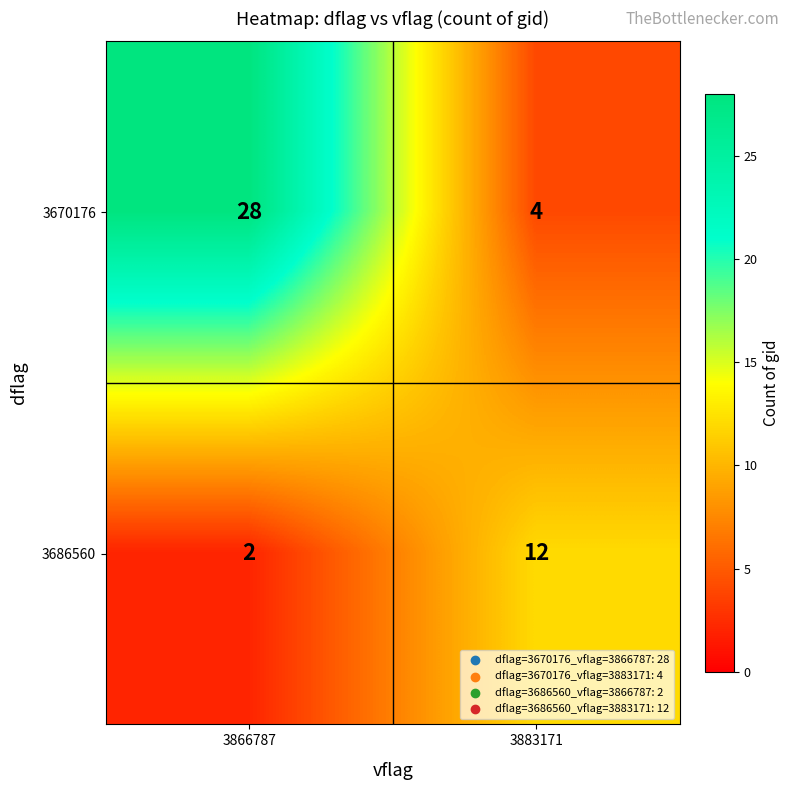

The value of 3670176 at 3866787 is 28. True or false?

True